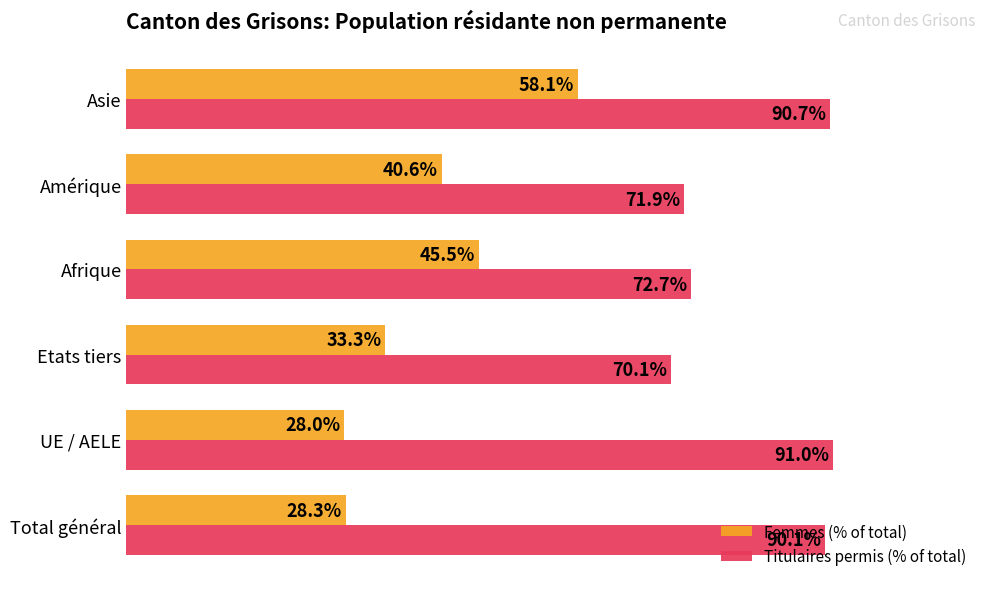

At which label does Titulaires permis (% of total) reach its peak?

UE / AELE